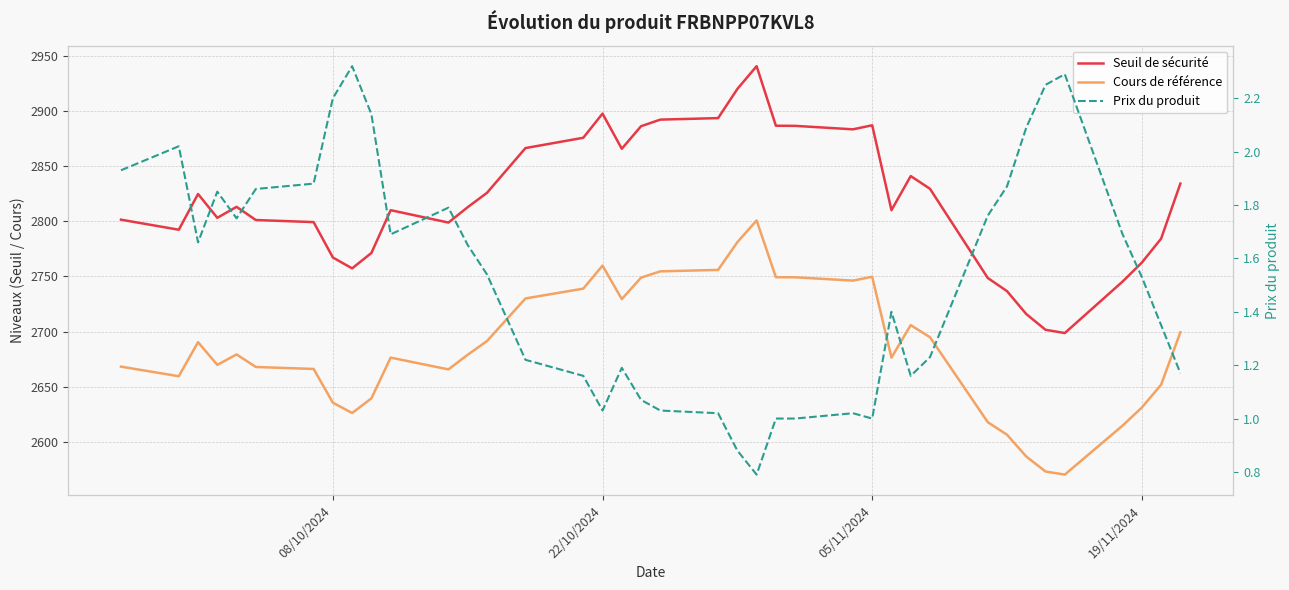

How many lines are shown in the chart?

3